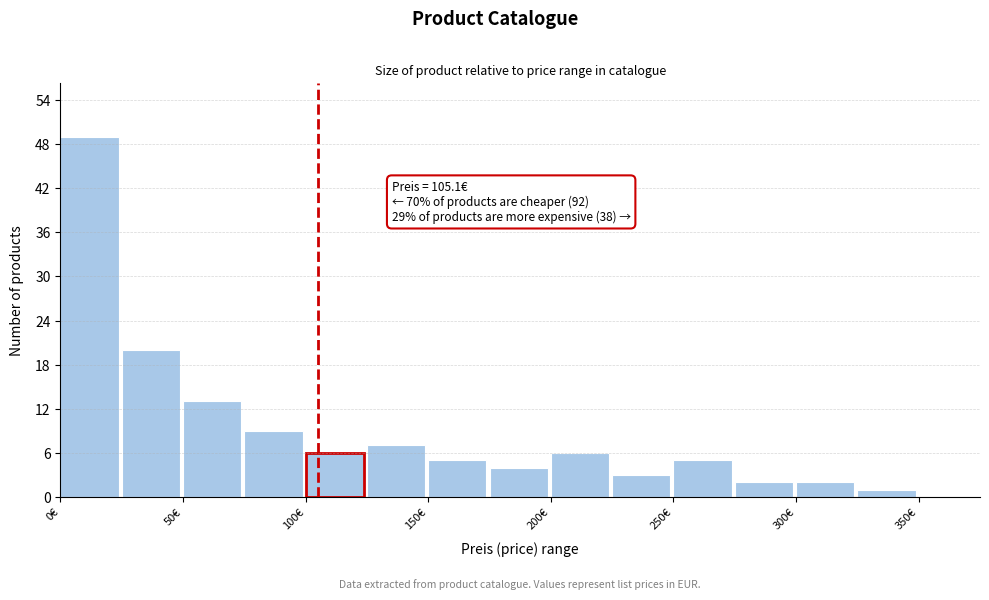

Which range on the x-axis has the tallest bar?

0 to 25